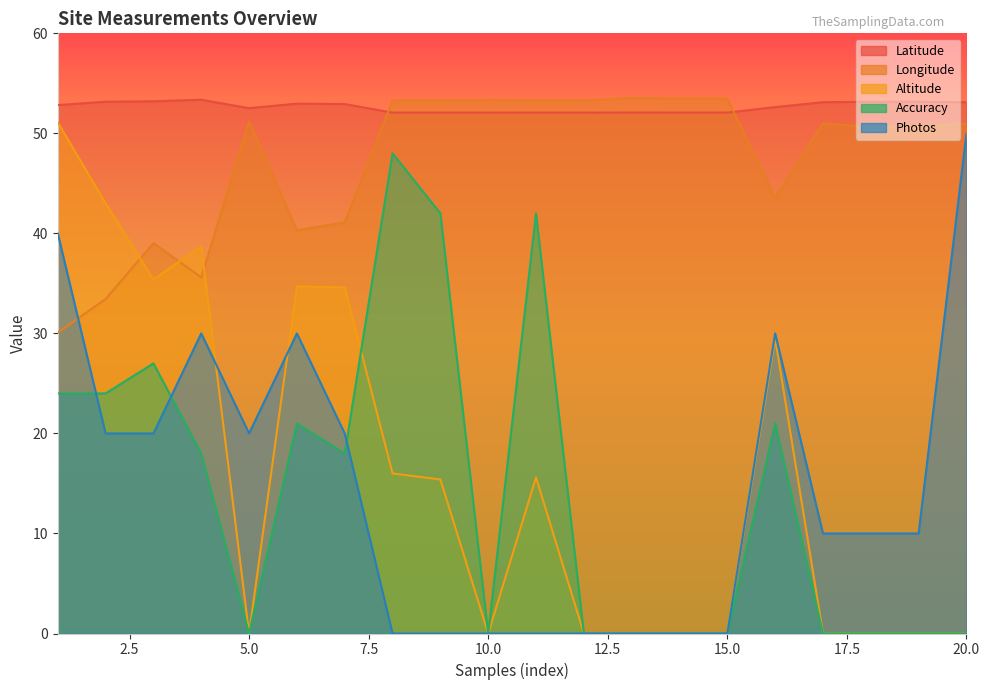

The value of Latitude at 11 is 52.1. True or false?

True